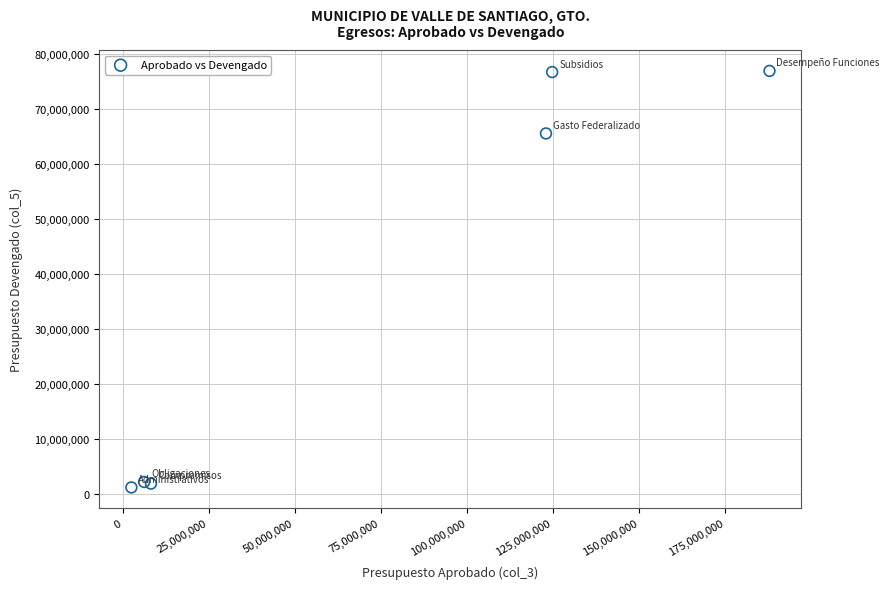

What Y value in the scatter plot is closest to 39045052?

65585943.1